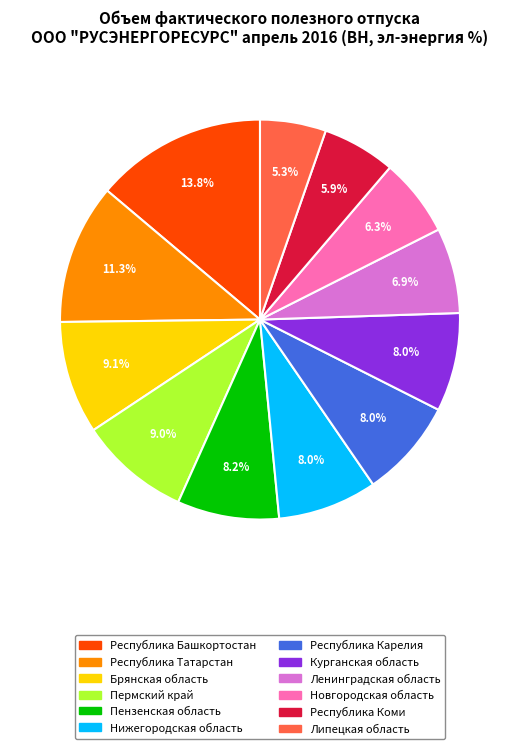

Which slice is the smallest?

Липецкая область